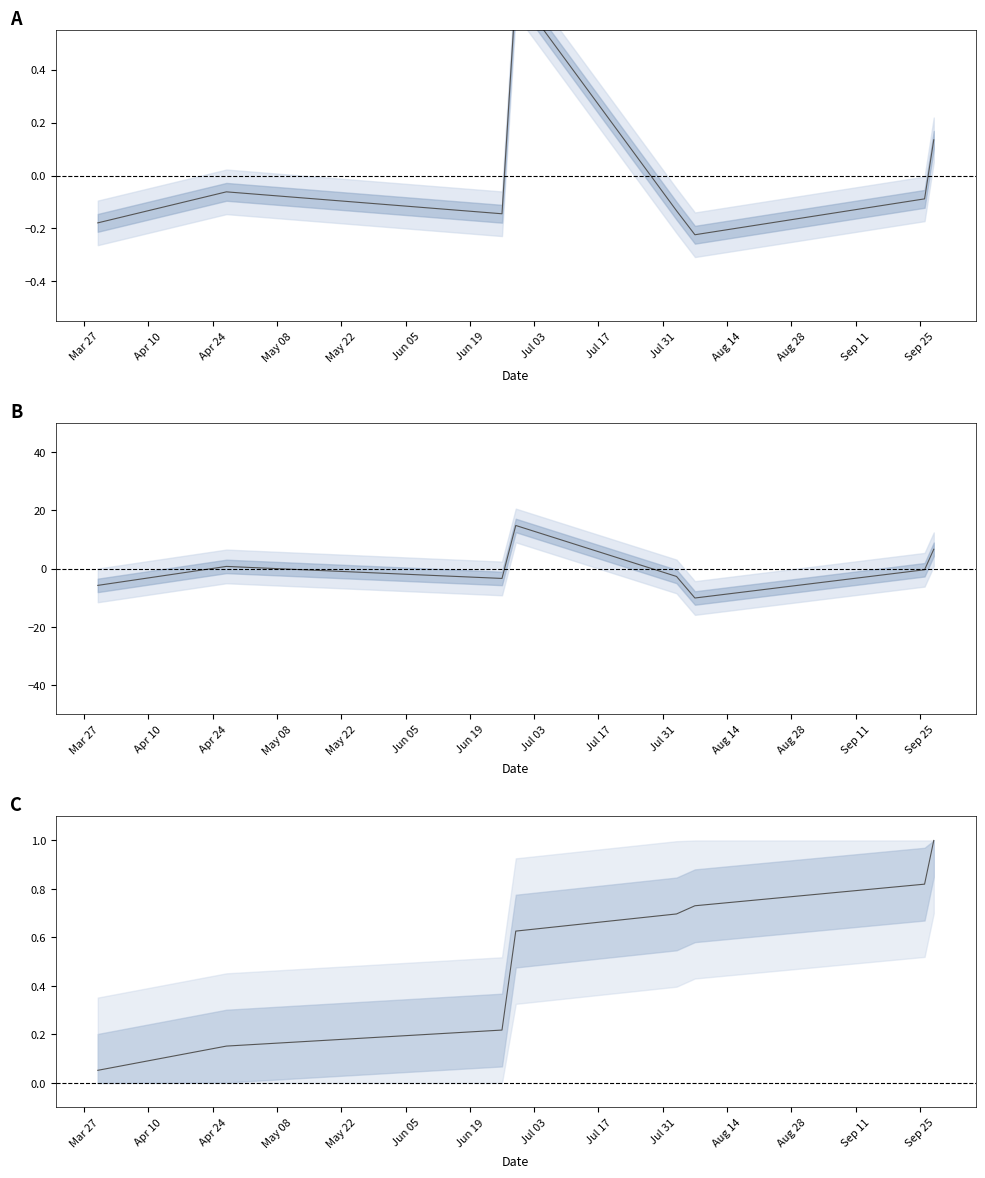

Which has a higher value, Apr 10 or May 22?

May 22